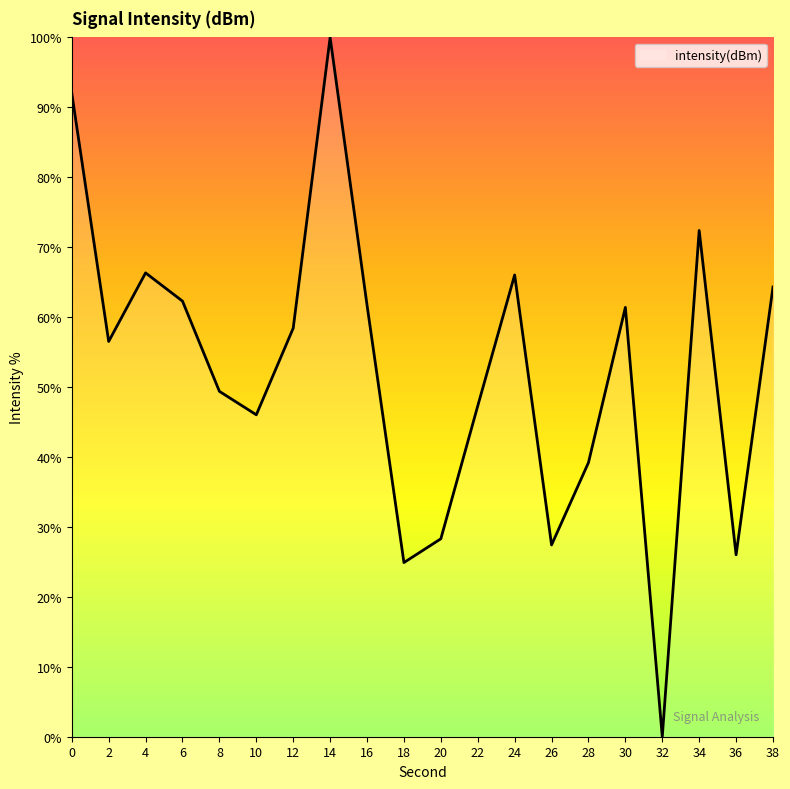

How many series are shown in this chart?

1